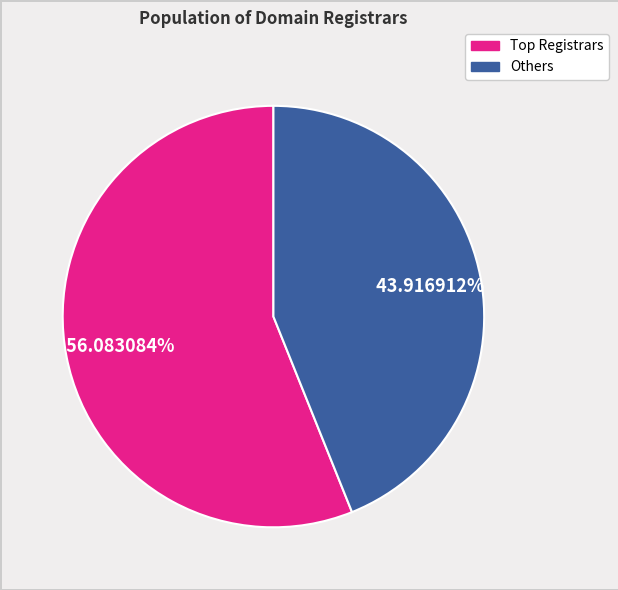

Is there any slice that represents more than half of the pie?

Yes